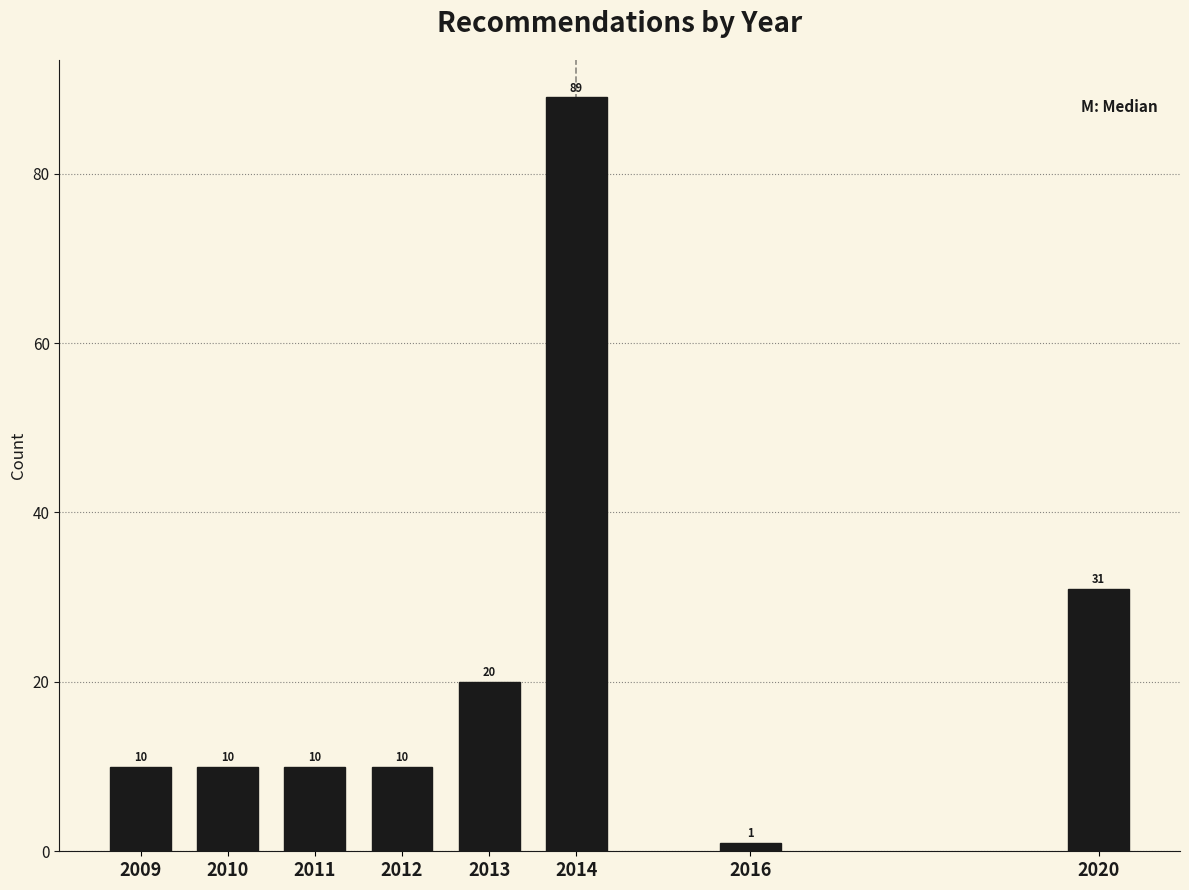

Reading left to right, what are all the values shown in this chart?

2009=10	2010=10	2011=10	2012=10	2013=20	2014=89	2016=1	2020=31